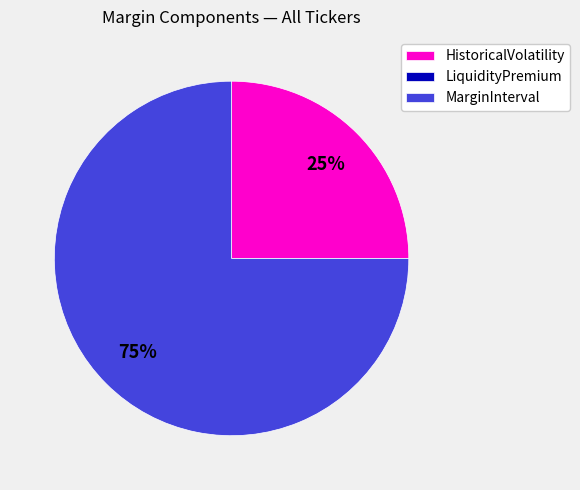

The HistoricalVolatility slice represents 30% of the pie. True or false?

False